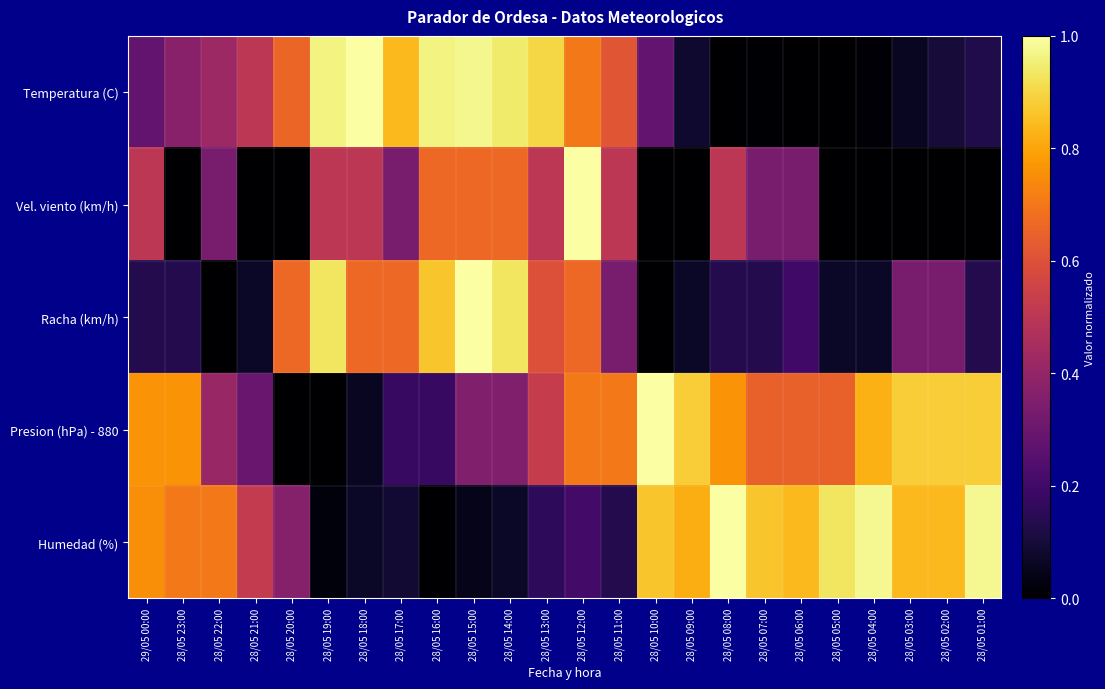

Reading left to right, transcribe all the data shown in this chart.

Temperatura (C): 29/05 00:00=0.3	28/05 23:00=0.4	28/05 22:00=0.4	28/05 21:00=0.5	28/05 20:00=0.7	28/05 19:00=1.0	28/05 18:00=1.0	28/05 17:00=0.8	28/05 16:00=1.0	28/05 15:00=1.0	28/05 14:00=0.9	28/05 13:00=0.9	28/05 12:00=0.7	28/05 11:00=0.6	28/05 10:00=0.3	28/05 09:00=0.1	28/05 08:00=0.0	28/05 07:00=0.0	28/05 06:00=0.0	28/05 05:00=0.0	28/05 04:00=0.0	28/05 03:00=0.1	28/05 02:00=0.1	28/05 01:00=0.1
Vel. viento (km/h): 29/05 00:00=0.5	28/05 23:00=0.0	28/05 22:00=0.3	28/05 21:00=0.0	28/05 20:00=0.0	28/05 19:00=0.5	28/05 18:00=0.5	28/05 17:00=0.3	28/05 16:00=0.7	28/05 15:00=0.7	28/05 14:00=0.7	28/05 13:00=0.5	28/05 12:00=1.0	28/05 11:00=0.5	28/05 10:00=0.0	28/05 09:00=0.0	28/05 08:00=0.5	28/05 07:00=0.3	28/05 06:00=0.3	28/05 05:00=0.0	28/05 04:00=0.0	28/05 03:00=0.0	28/05 02:00=0.0	28/05 01:00=0.0
Racha (km/h): 29/05 00:00=0.1	28/05 23:00=0.1	28/05 22:00=0.0	28/05 21:00=0.1	28/05 20:00=0.7	28/05 19:00=0.9	28/05 18:00=0.7	28/05 17:00=0.7	28/05 16:00=0.9	28/05 15:00=1.0	28/05 14:00=0.9	28/05 13:00=0.6	28/05 12:00=0.7	28/05 11:00=0.3	28/05 10:00=0.0	28/05 09:00=0.1	28/05 08:00=0.1	28/05 07:00=0.1	28/05 06:00=0.2	28/05 05:00=0.1	28/05 04:00=0.1	28/05 03:00=0.3	28/05 02:00=0.3	28/05 01:00=0.1
Presion (hPa) - 880: 29/05 00:00=0.8	28/05 23:00=0.8	28/05 22:00=0.4	28/05 21:00=0.3	28/05 20:00=0.0	28/05 19:00=0.0	28/05 18:00=0.1	28/05 17:00=0.2	28/05 16:00=0.2	28/05 15:00=0.4	28/05 14:00=0.4	28/05 13:00=0.5	28/05 12:00=0.7	28/05 11:00=0.7	28/05 10:00=1.0	28/05 09:00=0.9	28/05 08:00=0.8	28/05 07:00=0.6	28/05 06:00=0.6	28/05 05:00=0.6	28/05 04:00=0.8	28/05 03:00=0.9	28/05 02:00=0.9	28/05 01:00=0.9
Humedad (%): 29/05 00:00=0.8	28/05 23:00=0.7	28/05 22:00=0.7	28/05 21:00=0.5	28/05 20:00=0.4	28/05 19:00=0.0	28/05 18:00=0.1	28/05 17:00=0.1	28/05 16:00=0.0	28/05 15:00=0.0	28/05 14:00=0.1	28/05 13:00=0.2	28/05 12:00=0.2	28/05 11:00=0.1	28/05 10:00=0.9	28/05 09:00=0.8	28/05 08:00=1.0	28/05 07:00=0.9	28/05 06:00=0.8	28/05 05:00=0.9	28/05 04:00=1.0	28/05 03:00=0.8	28/05 02:00=0.8	28/05 01:00=1.0